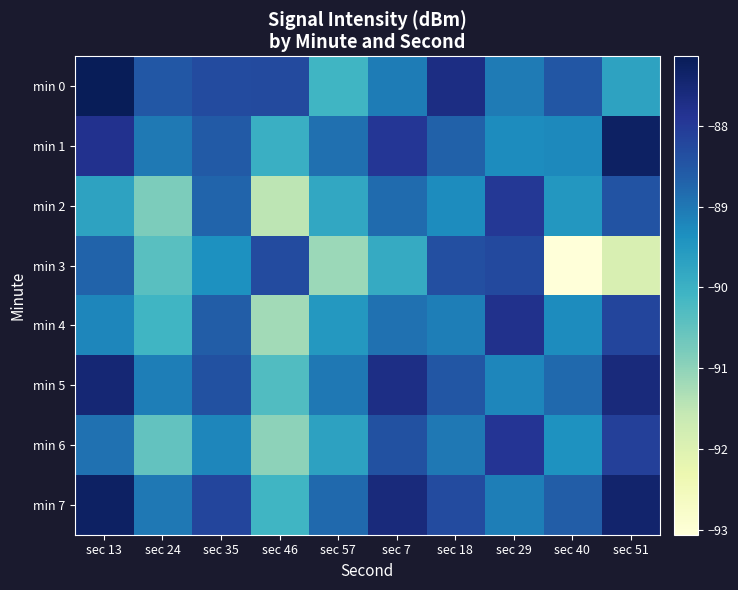

The min 5 series shows -87.7 at sec 7. True or false?

True